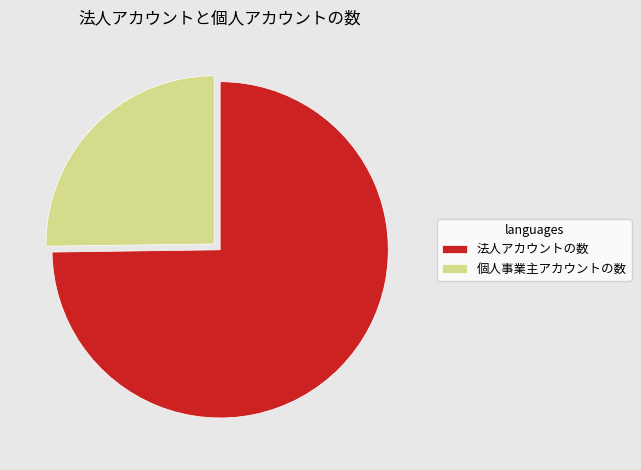

Is it true that 法人アカウントの数 is 75% of the pie?

True